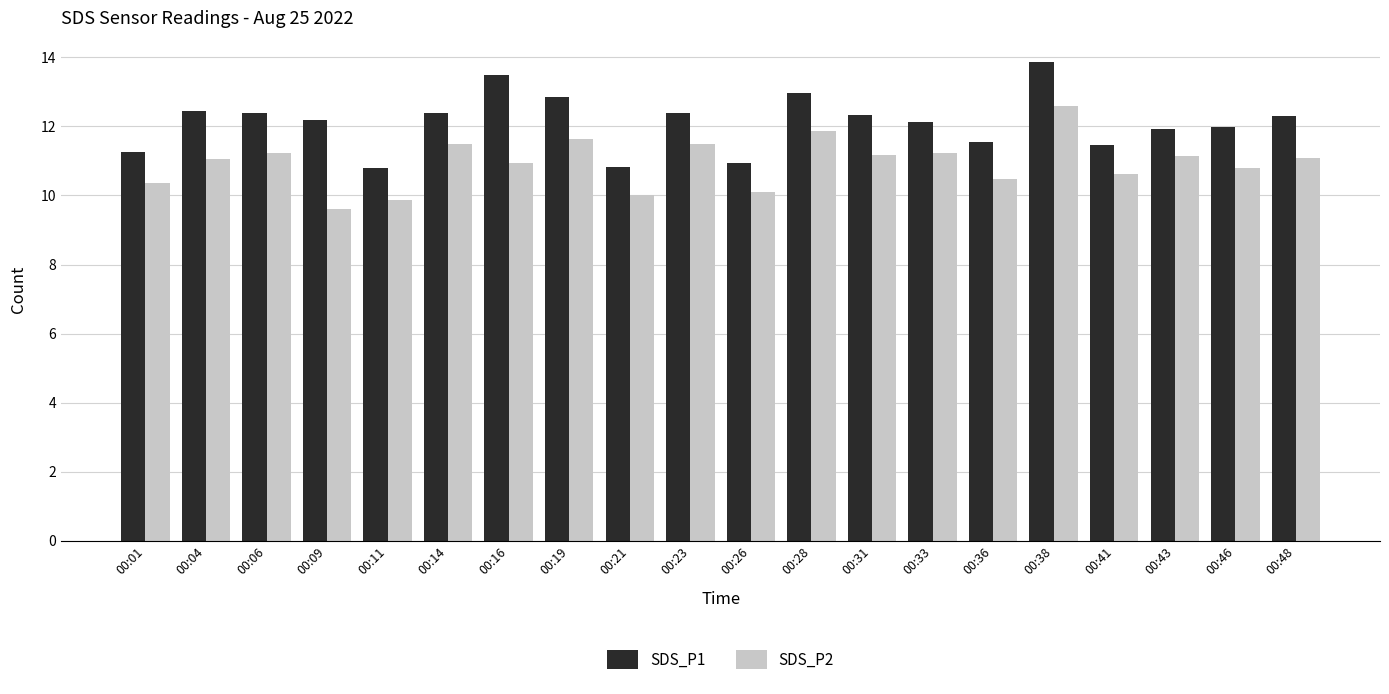

The value of SDS_P2 at 00:33 is 11.2. True or false?

True